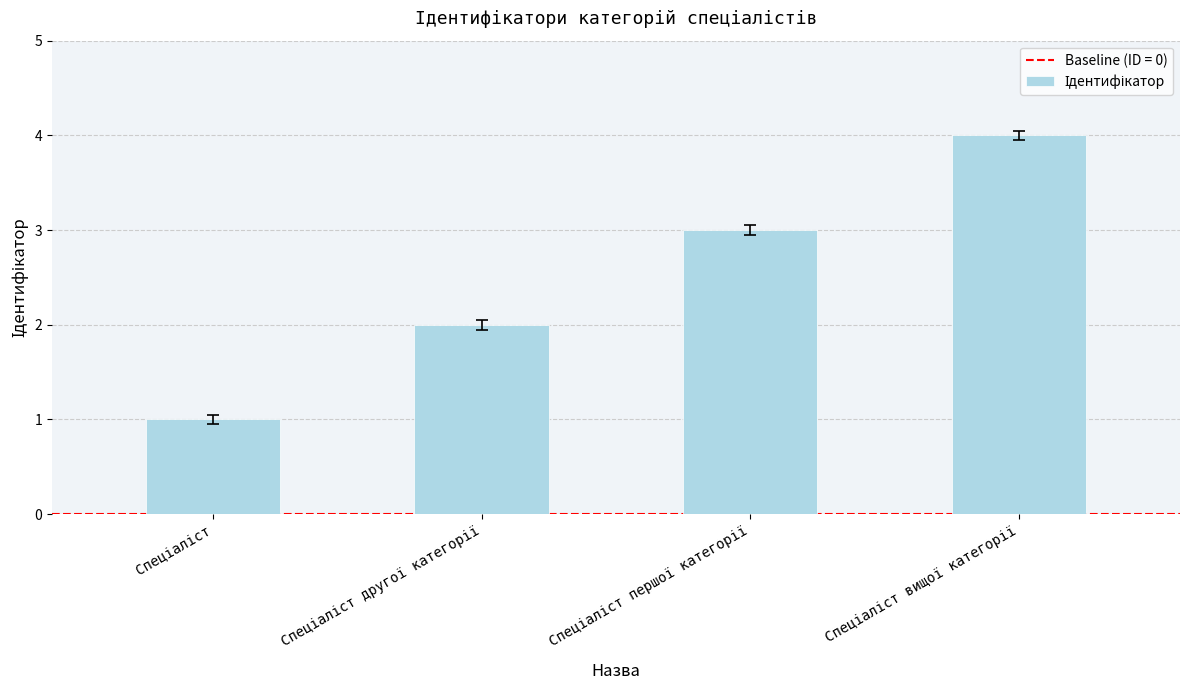

How many bars are there in total?

4